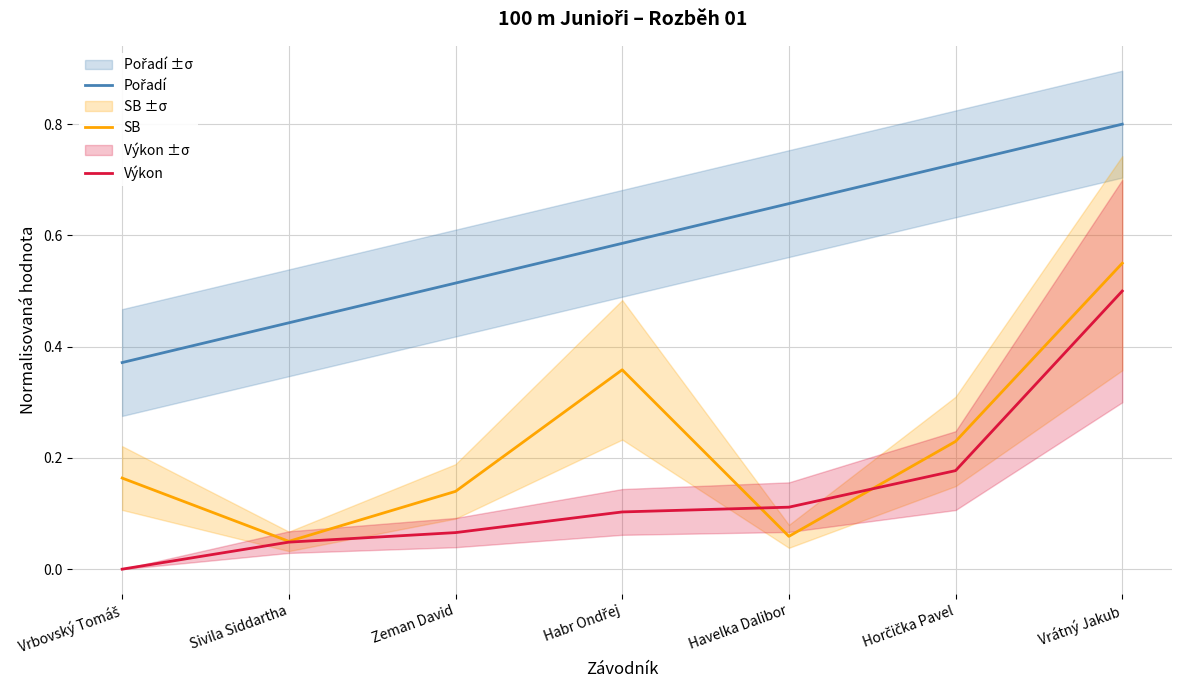

How many lines are shown in the chart?

3